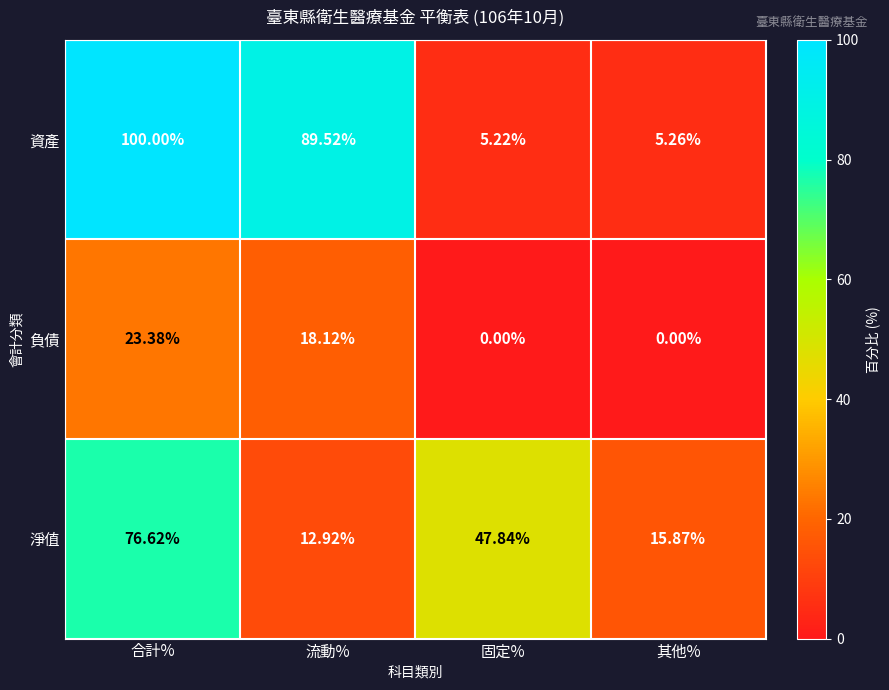

Rank the series by their average value, from highest to lowest.

資產, 淨值, 負債